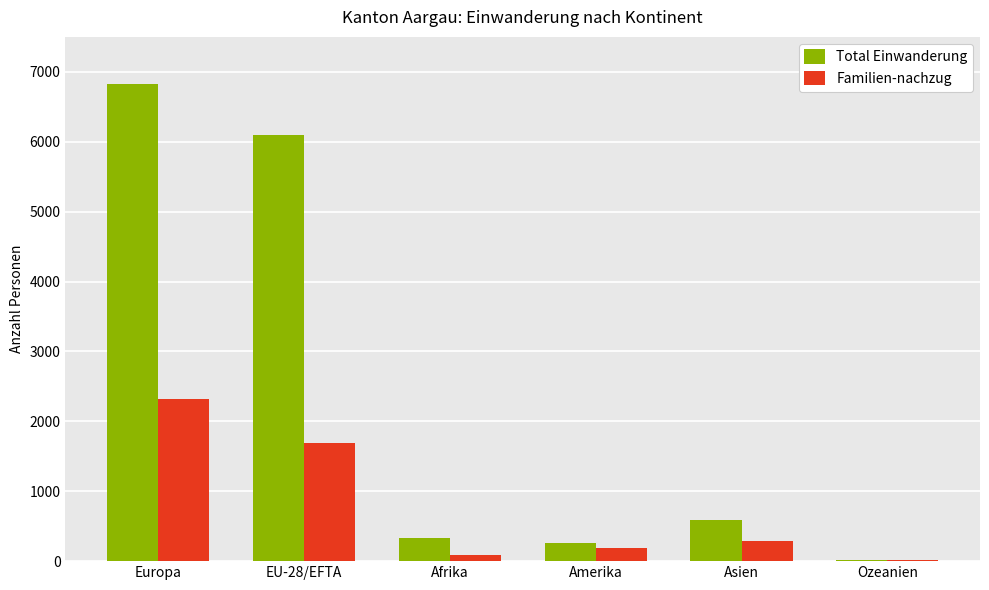

Is the value of Total Einwanderung at EU-28/EFTA greater than the value of Familien-nachzug at Asien?

Yes